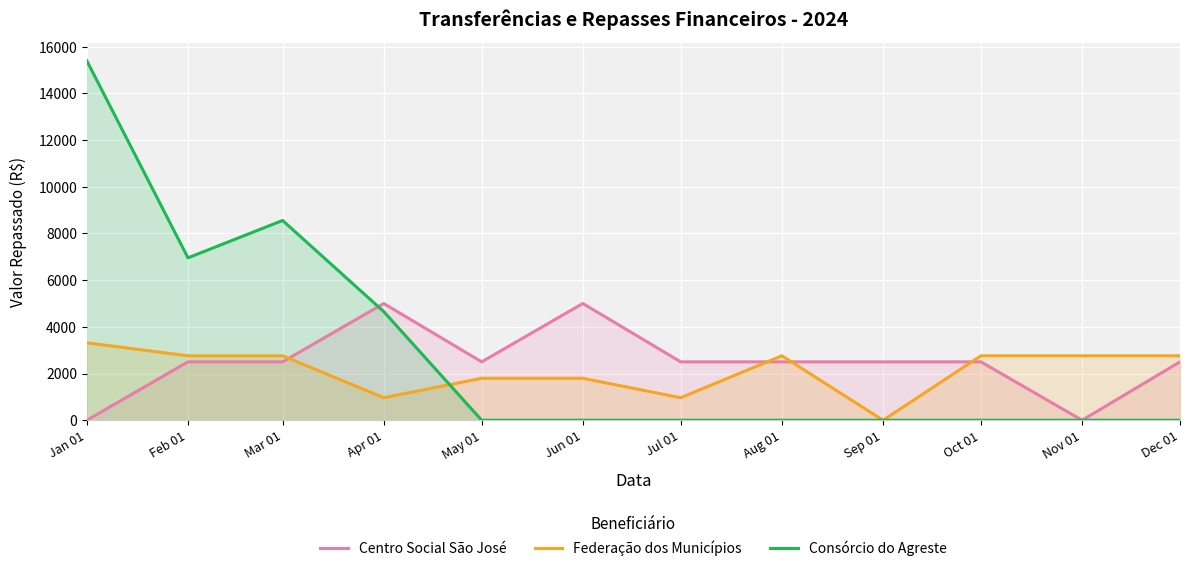

Between which two adjacent categories do Consórcio do Agreste and Centro Social São José first intersect?

Mar 01 and Apr 01